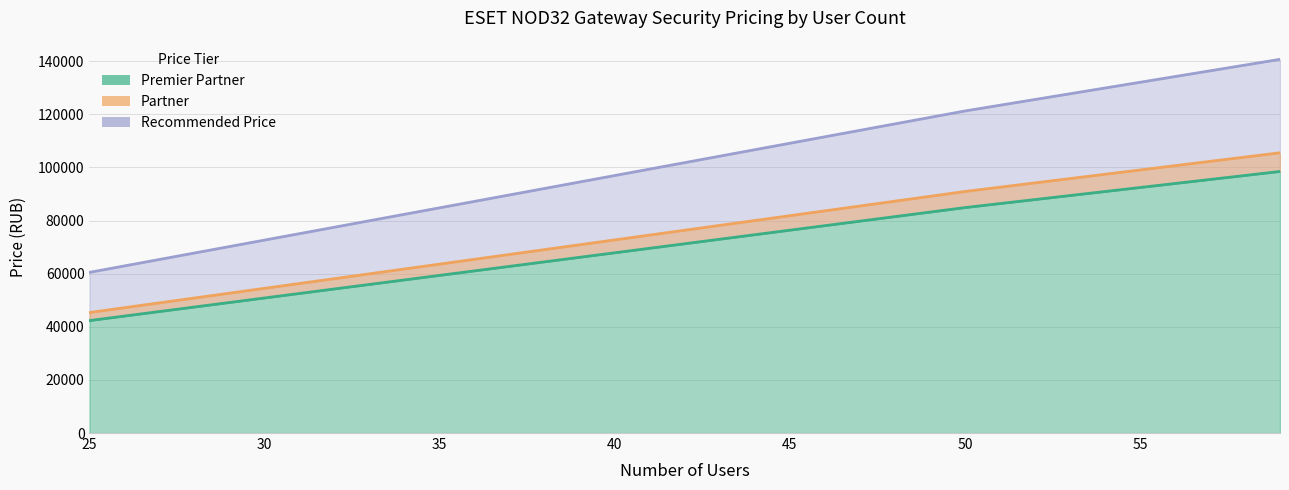

True or false: Premier Partner and Partner cross at least once.

False